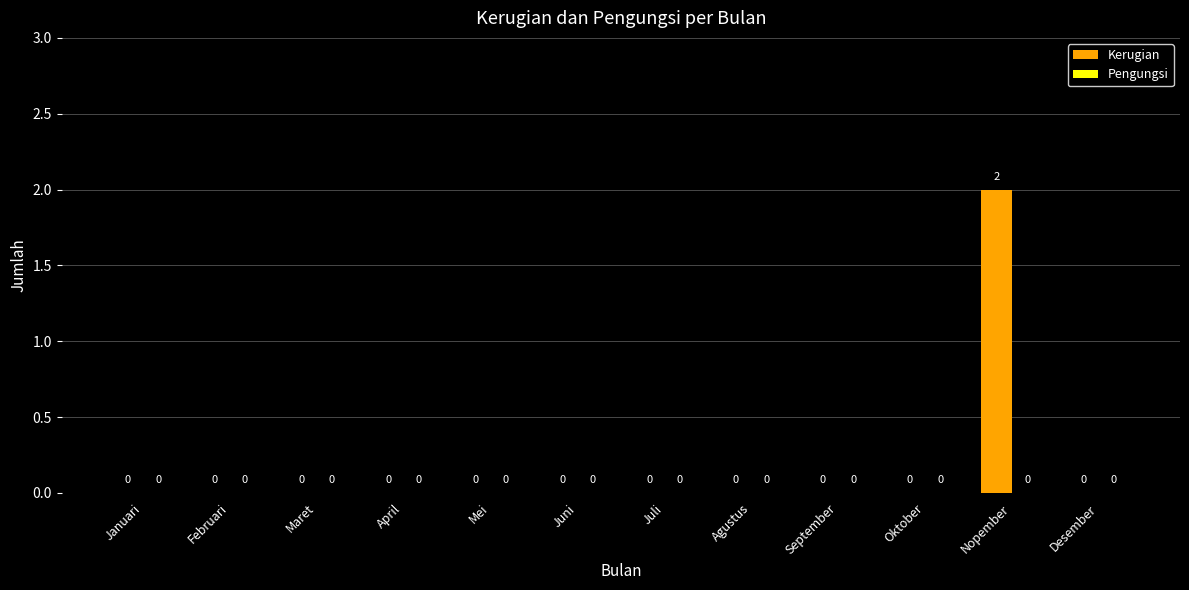

Is it true that the value at Desember is 0?

True